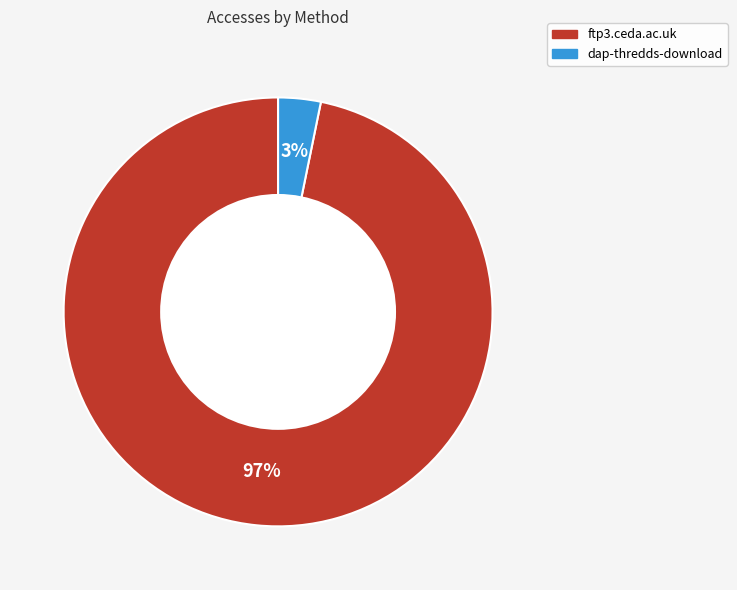

How many slices are in this pie chart?

2